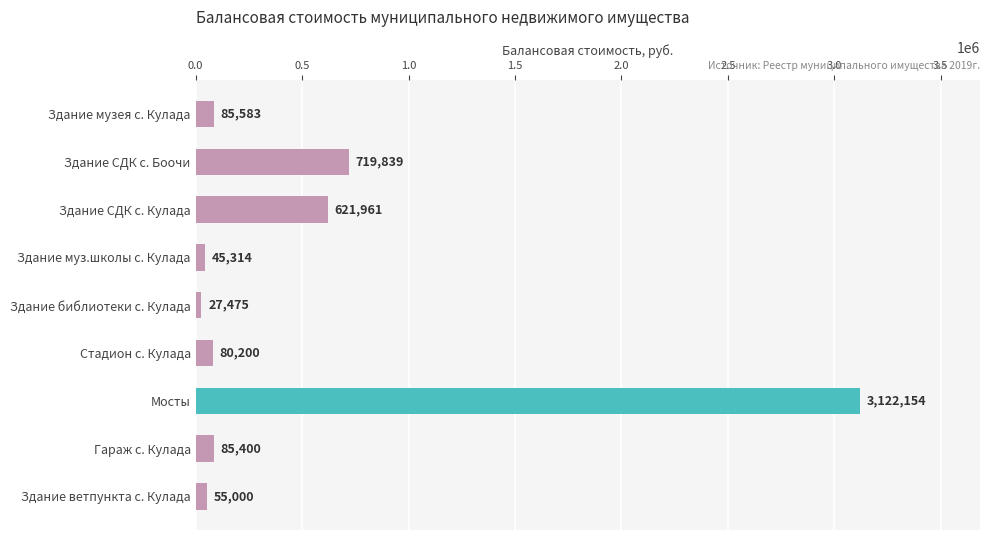

What is the label of the 4th bar from the bottom?

Стадион с. Кулада